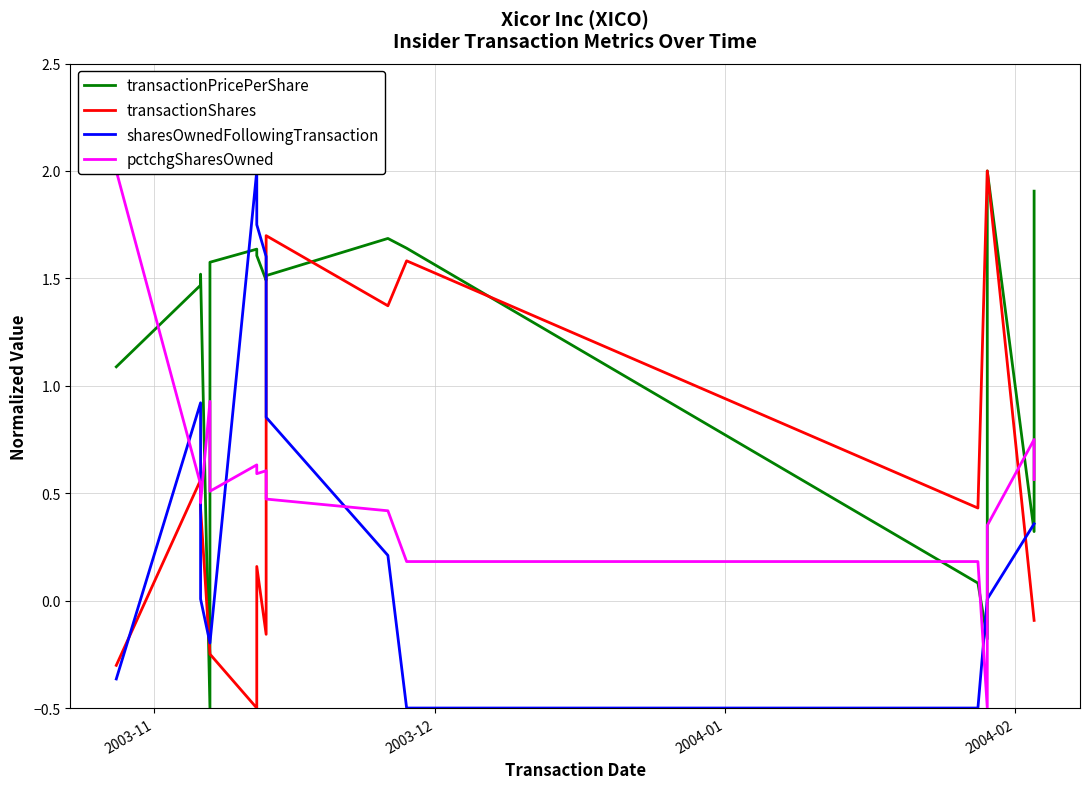

True or false: transactionPricePerShare has more than 2 interior local peaks.

True